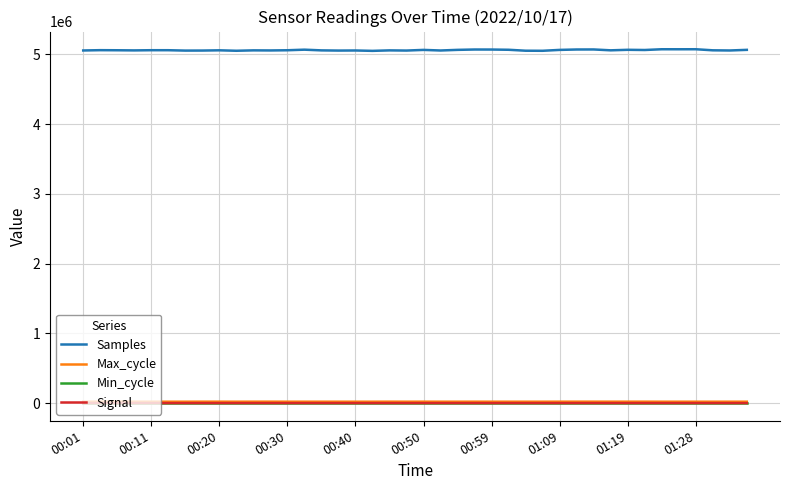

True or false: Samples and Signal cross at least once.

False